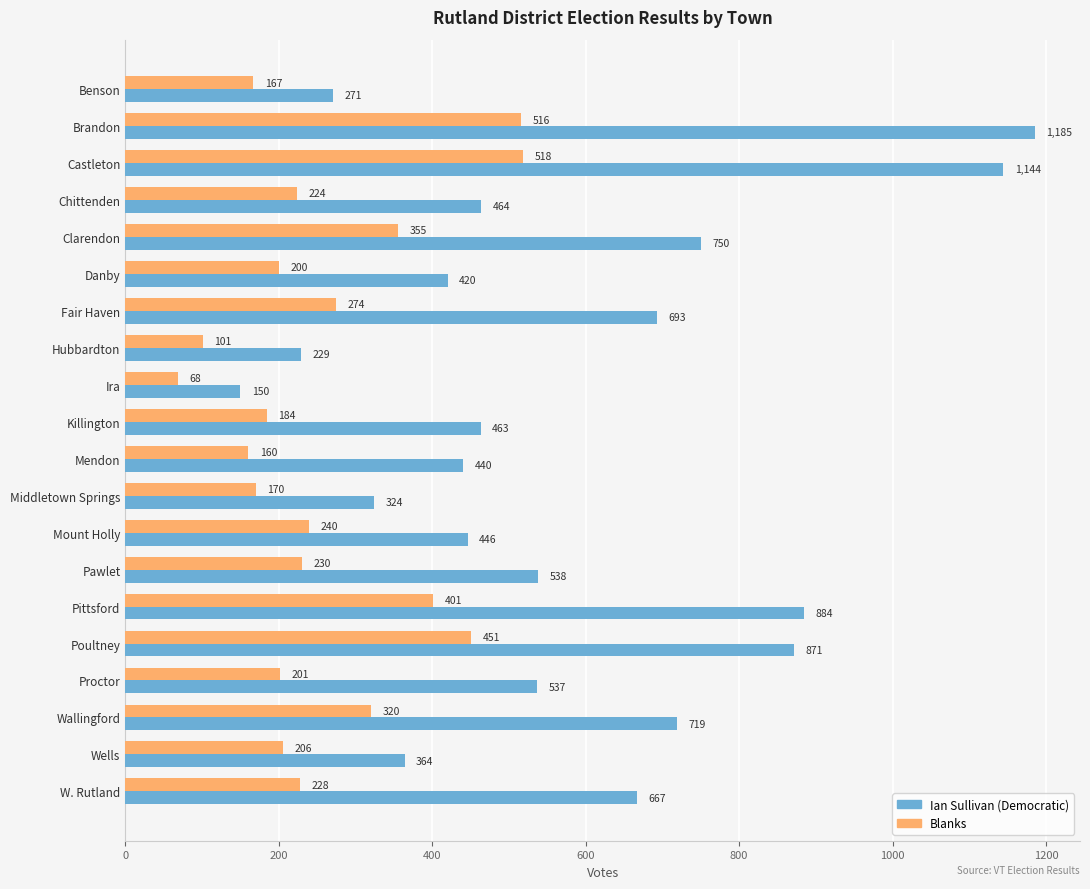

How many series are shown in this chart?

2